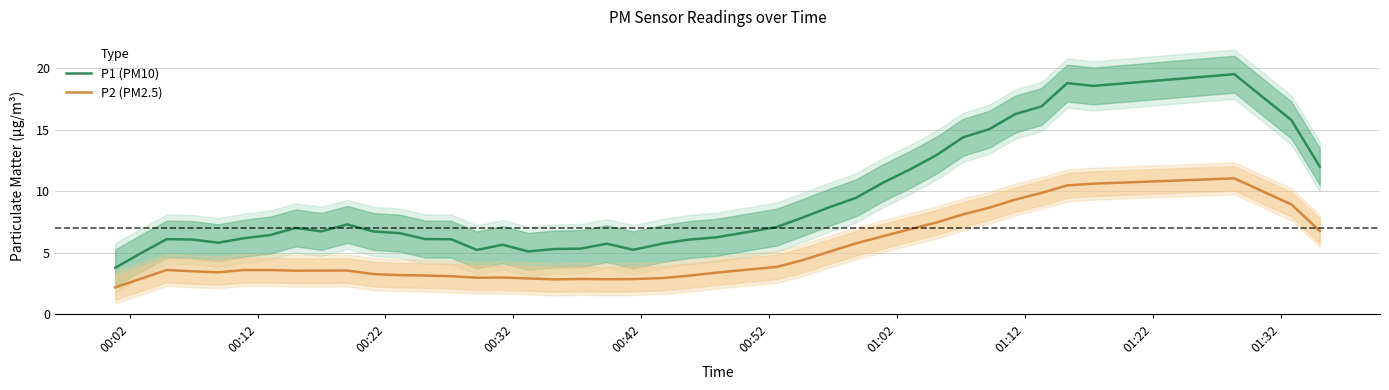

Reading left to right, extract all data points from this chart.

P1 (PM10): 3.8	5.0	6.1	6.1	5.8	6.2	6.5	7.0	6.8	7.3	6.7	6.6	6.1	6.1	5.2	5.7	5.1	5.3	5.4	5.8	5.3	5.8	6.1	6.3	7.1	7.9	8.7	9.5	10.7	11.8	13.0	14.4	15.1	16.3	16.9	18.8	18.6	19.5	15.8	12.0
P2 (PM2.5): 2.2	2.9	3.6	3.5	3.4	3.6	3.6	3.6	3.6	3.6	3.3	3.2	3.2	3.1	3.0	3.0	2.9	2.9	2.9	2.9	2.9	3.0	3.2	3.4	3.9	4.4	5.1	5.8	6.4	6.9	7.5	8.1	8.7	9.3	9.9	10.5	10.6	11.1	8.9	6.8